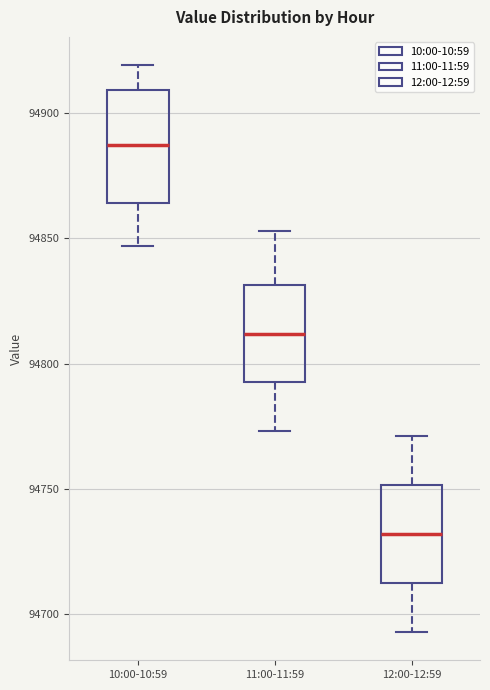

Where does the lower whisker of the box for 12:00-12:59 end on the y-axis? The values are not printed on the chart, so give them approximately, as read against the axis.

94695